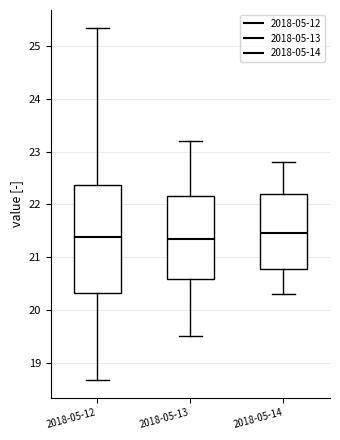

Reading left to right, read every box against the y-axis: the position of its median line, the range the box covers, and the ends of its whiskers. The values are not printed on the chart, so give them approximately, as read against the axis.

2018-05-12: median 21.4, box 20.3 to 22.4, whiskers 18.7 to 25.4
2018-05-13: median 21.4, box 20.6 to 22.2, whiskers 19.5 to 23.2
2018-05-14: median 21.5, box 20.8 to 22.2, whiskers 20.3 to 22.8